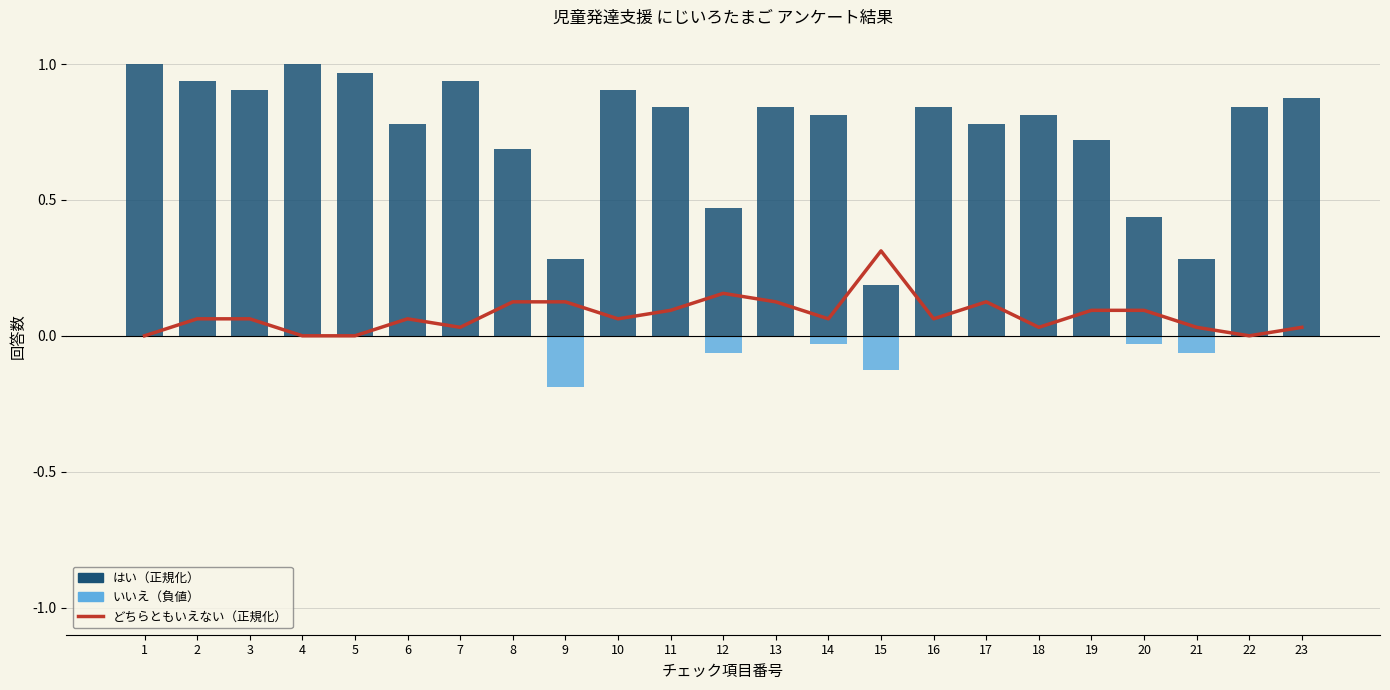

What is the value of the はい bar at the 14th from the left?

0.8